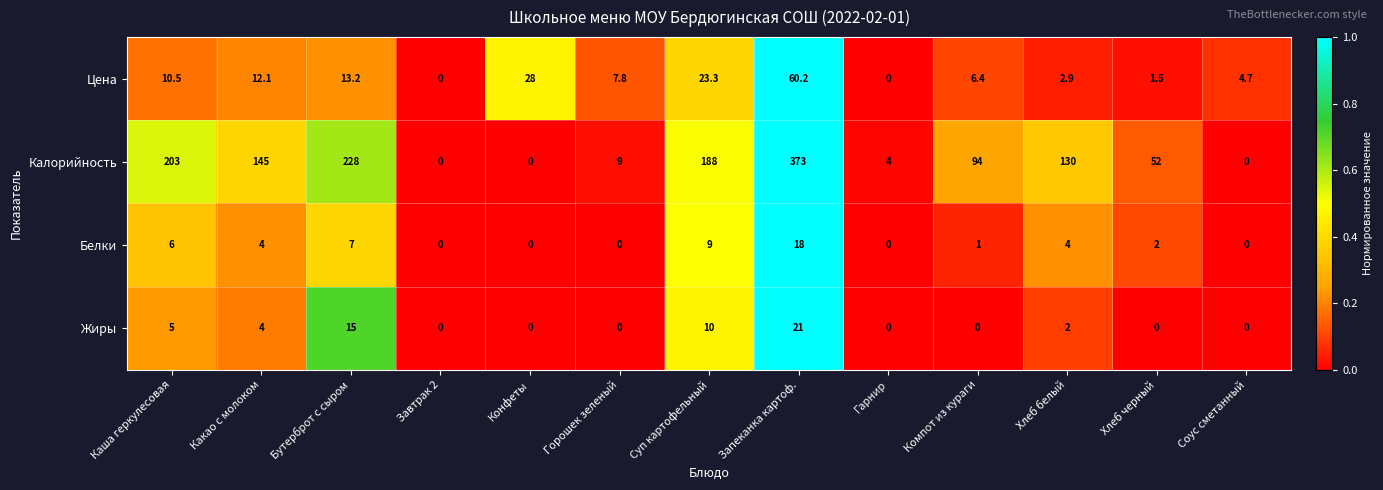

How many series are shown in this chart?

4